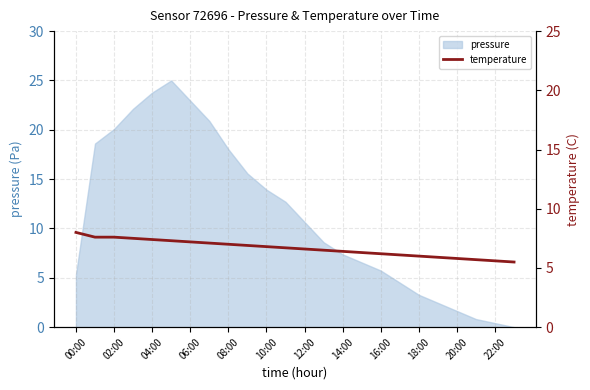

What is the highest value of the pressure series?

25.0